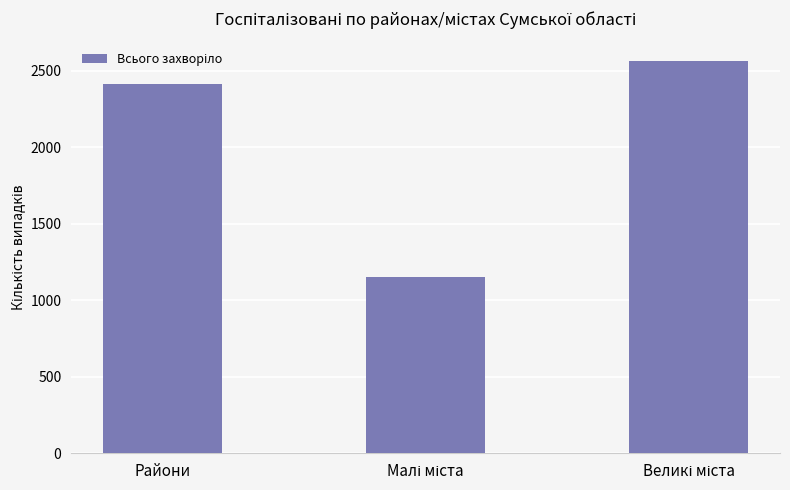

What is the maximum value shown in the chart?

2563